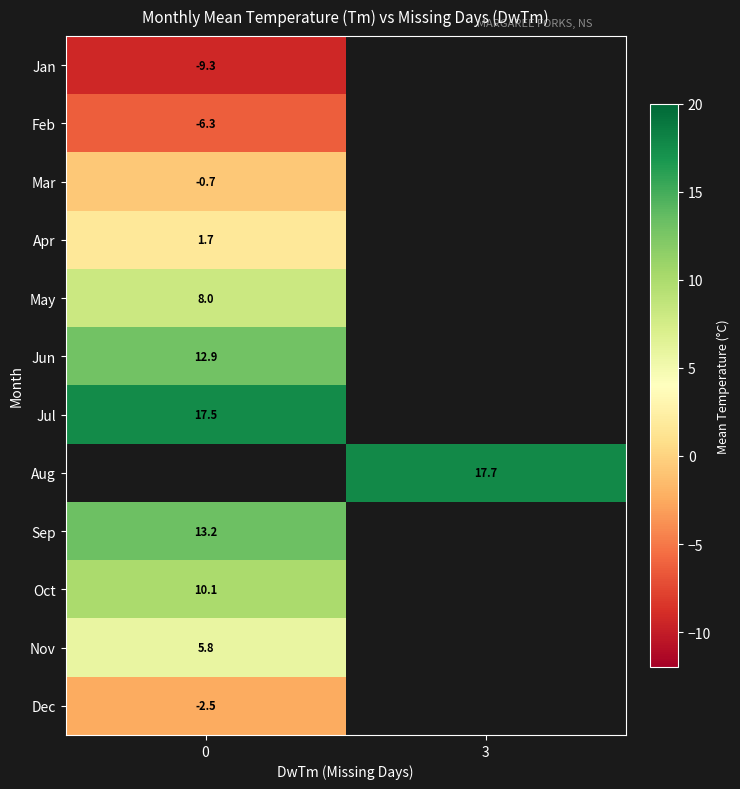

How many series are shown in this chart?

12